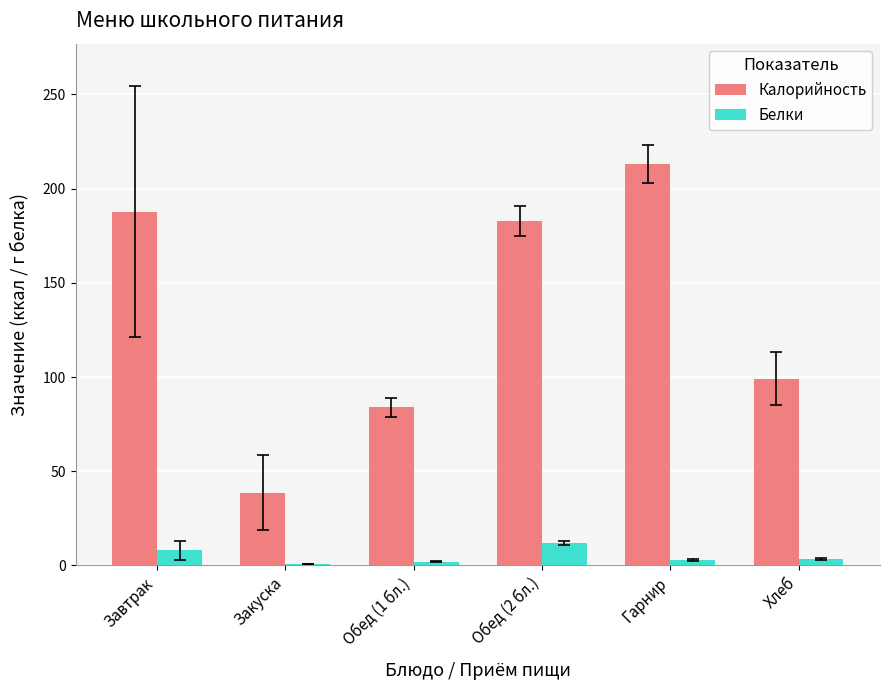

What is the minimum value shown in the chart?

1.0